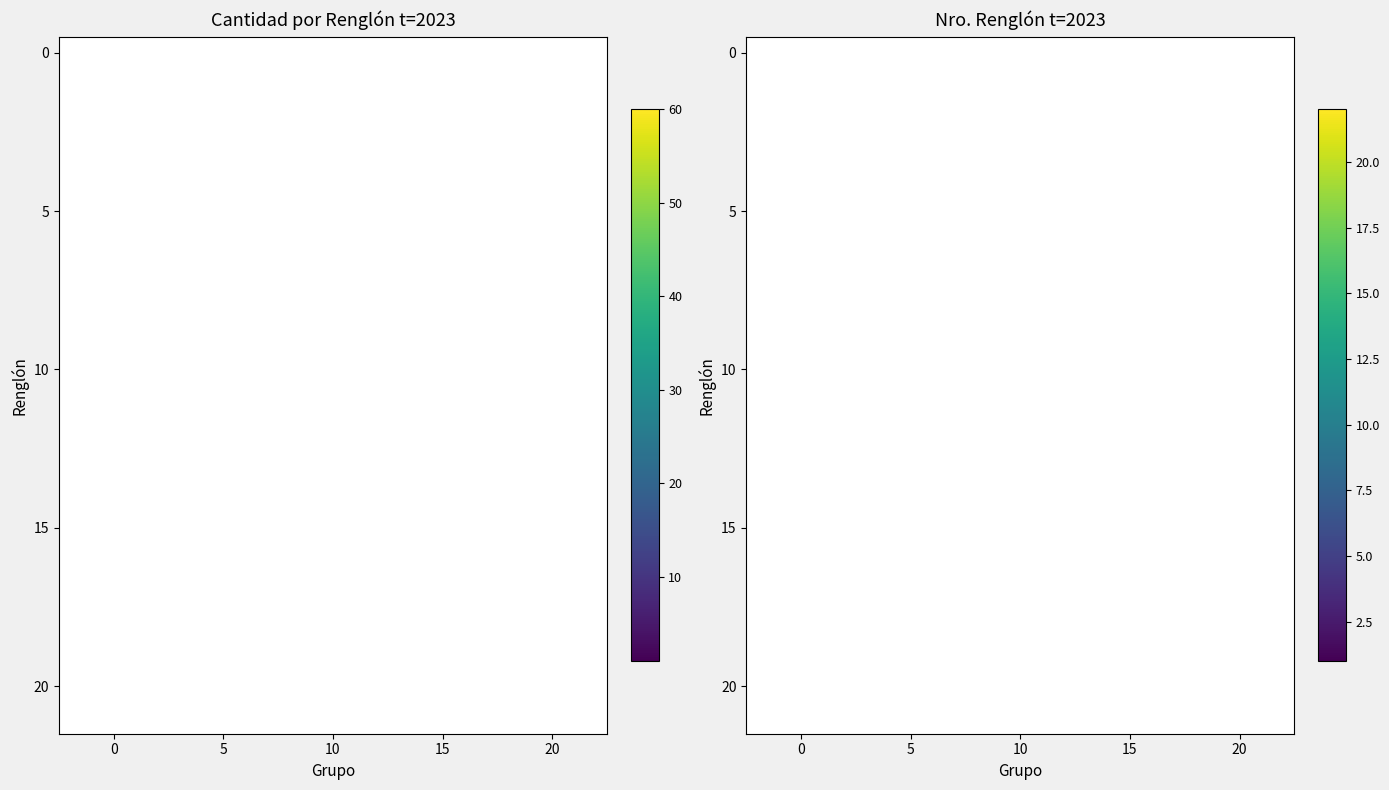

How many categories are shown in the chart?

5